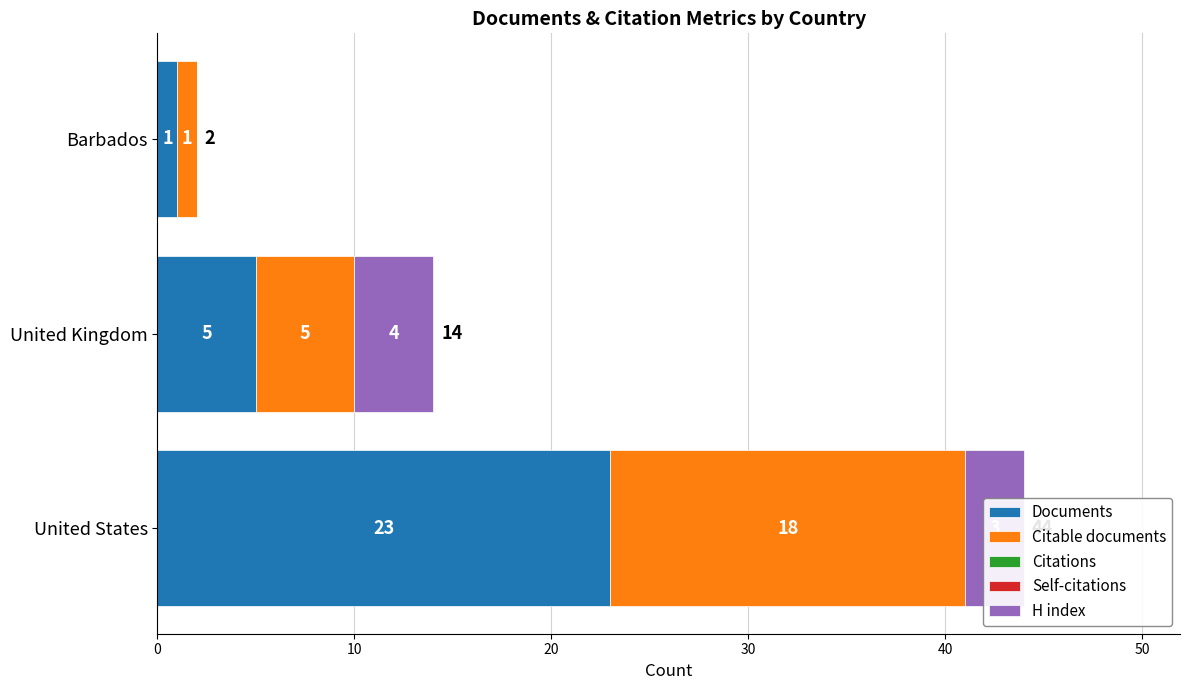

Count the number of categories in the chart.

3